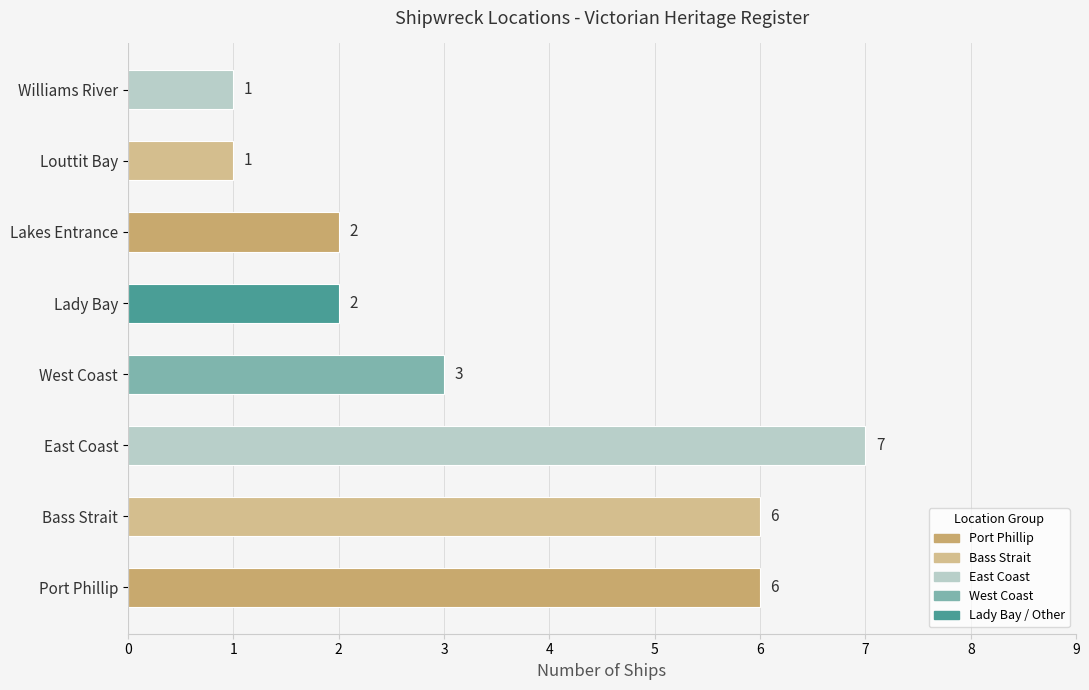

Which label corresponds to the largest value in the chart?

East Coast